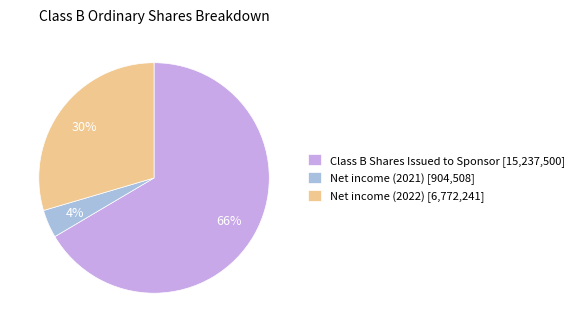

Is there any slice that represents more than half of the pie?

Yes